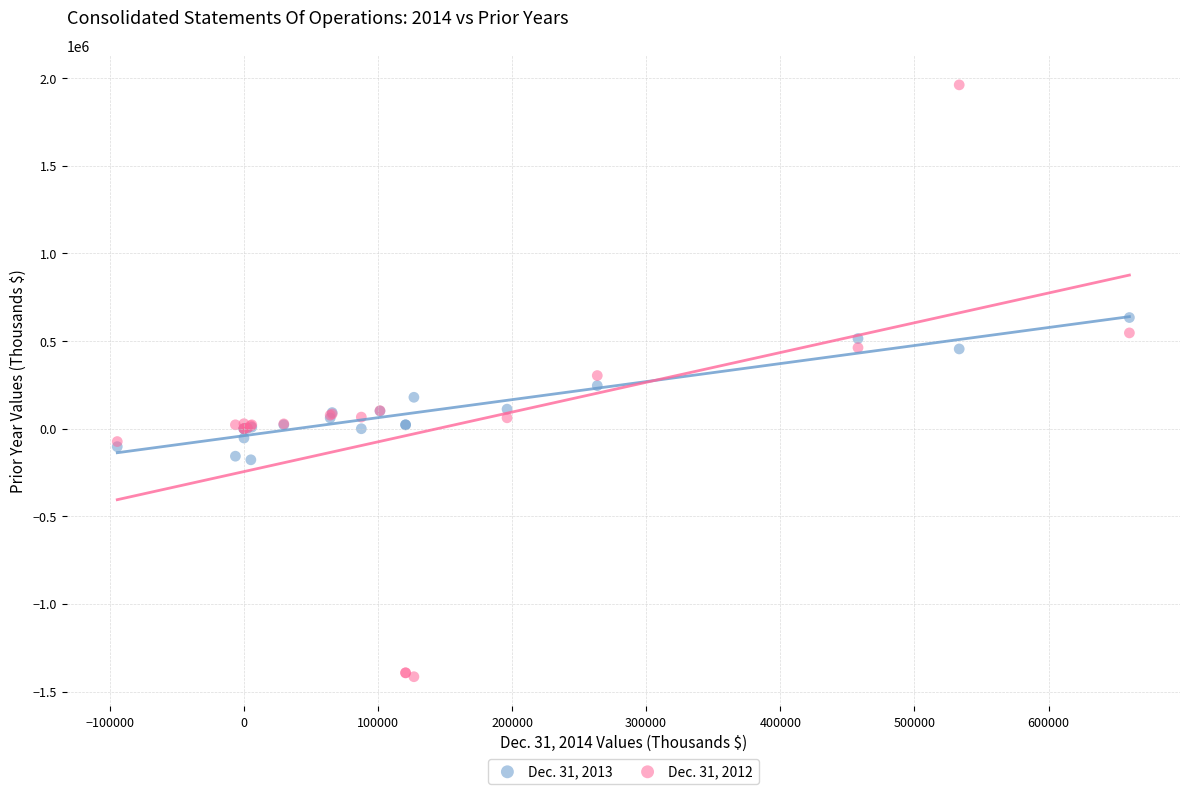

What is the X range (max minus min) for the scatter plot?

754553